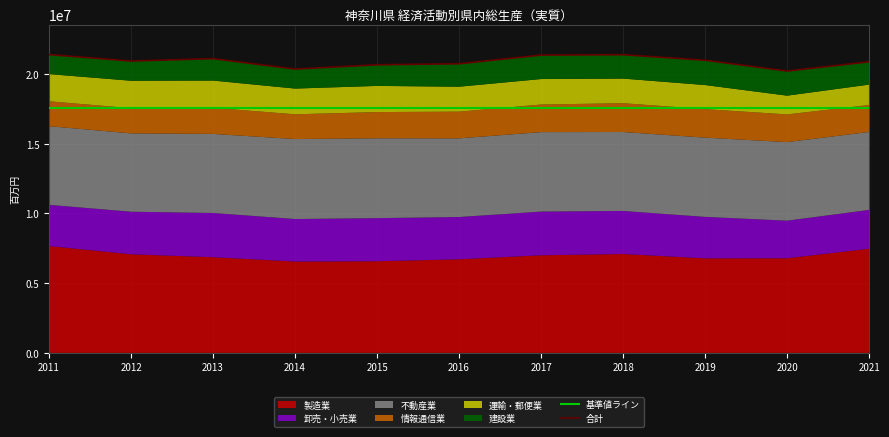

What is the average value of the 卸売・小売業 series?

3002562